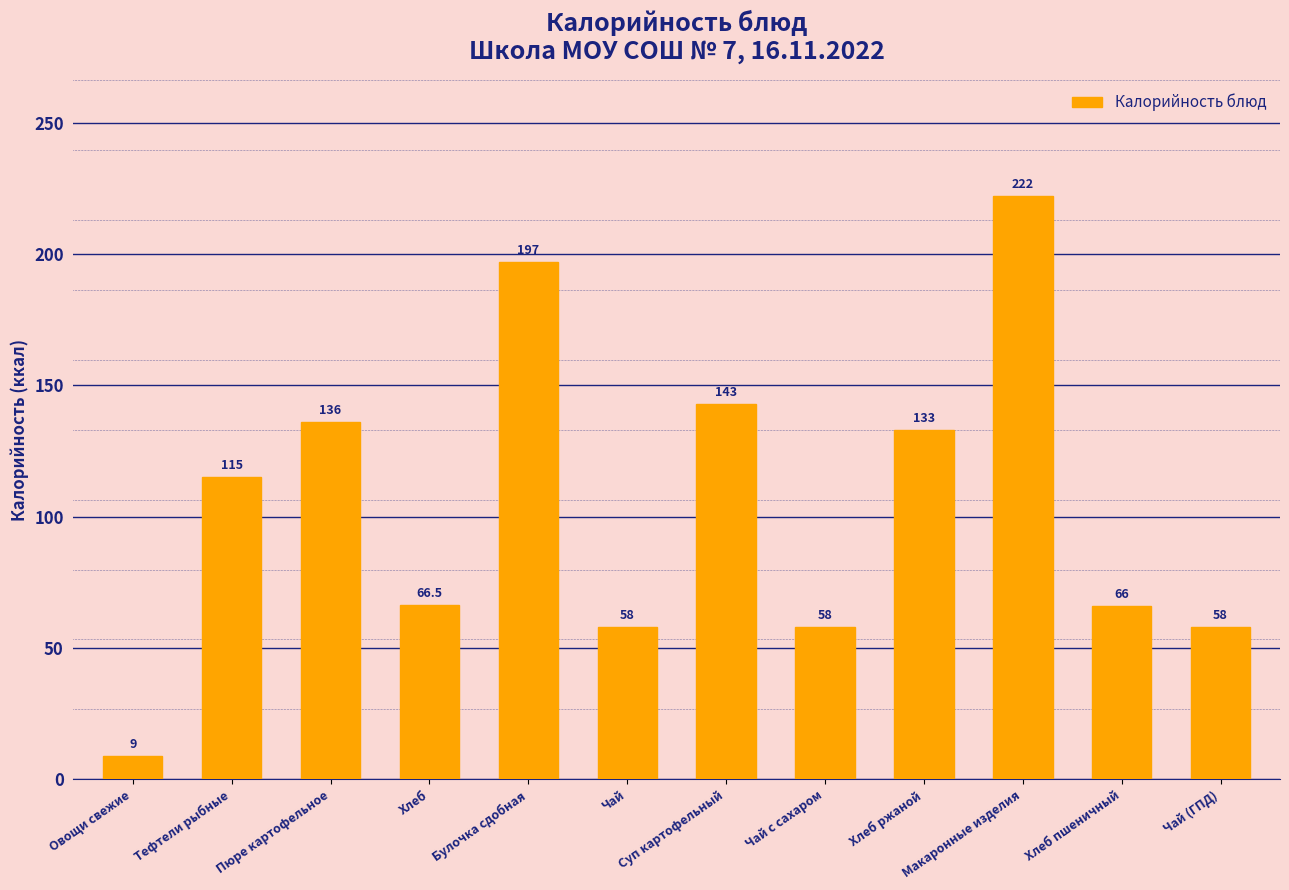

What position from the right is Чай?

7